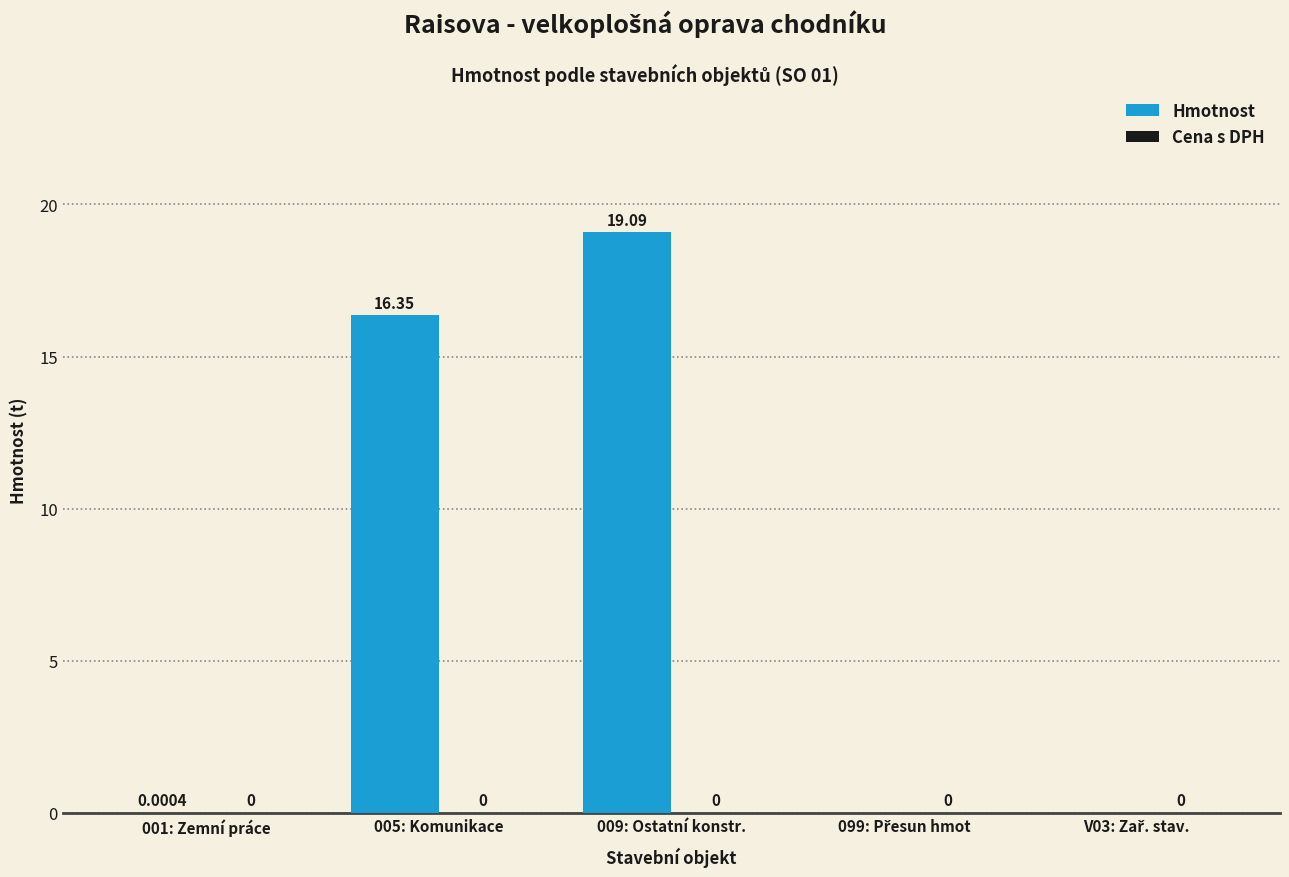

Are the bars horizontal?

No